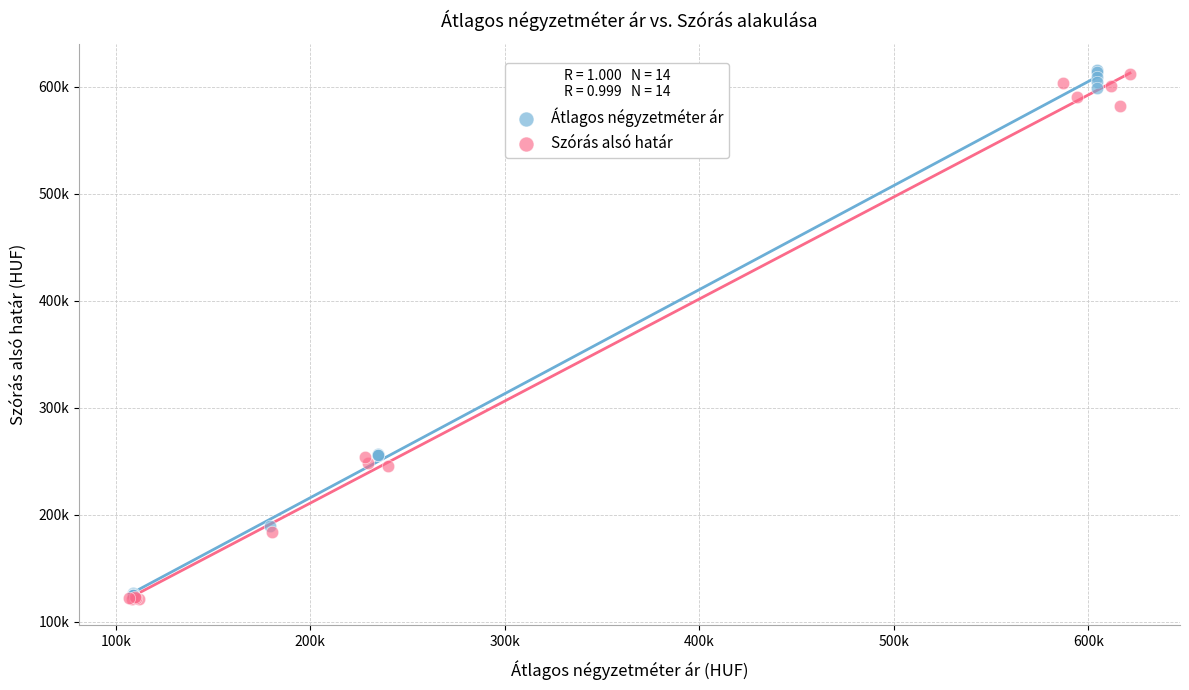

What are all the series names shown in the legend?

Átlagos négyzetméter ár, Szórás alsó határ